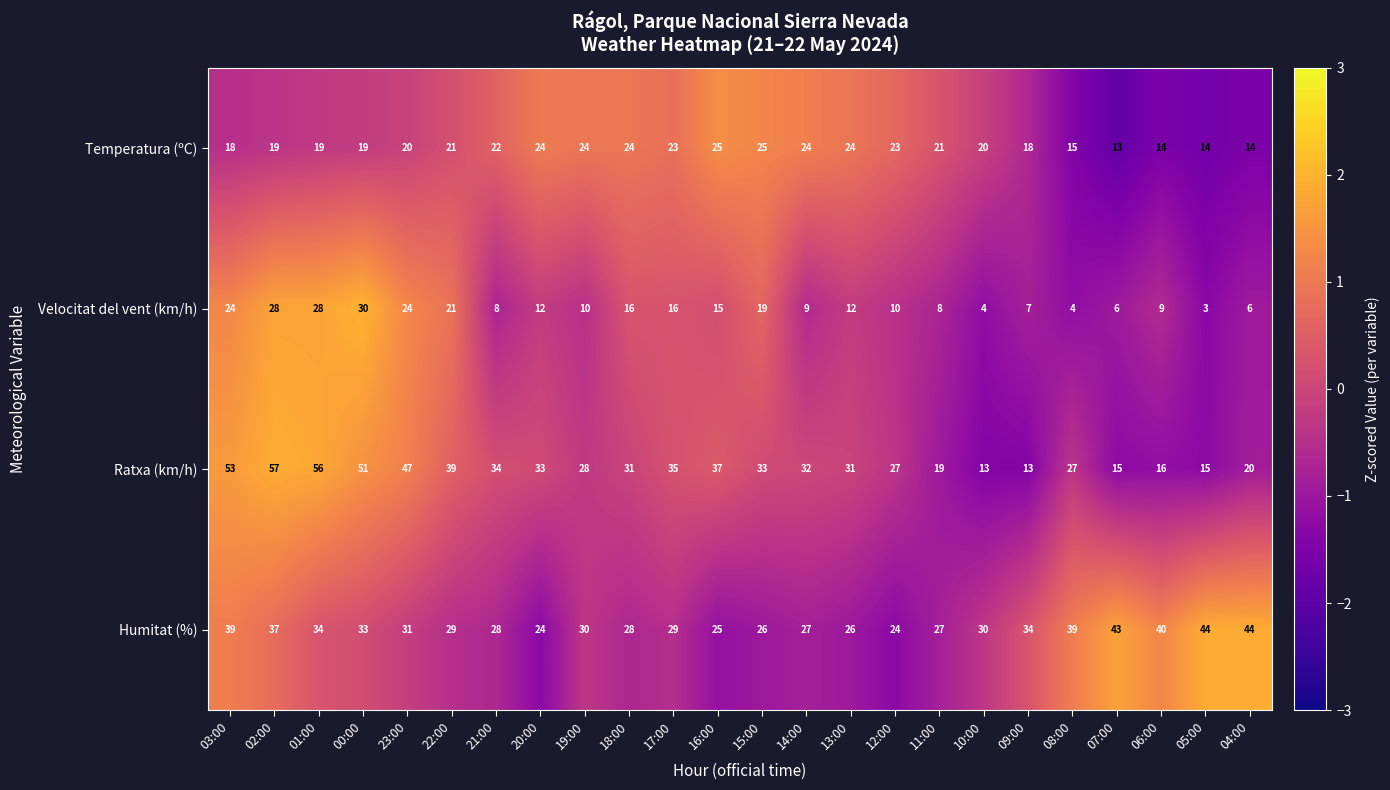

Which series has the largest range (max minus min)?

Ratxa (km/h)